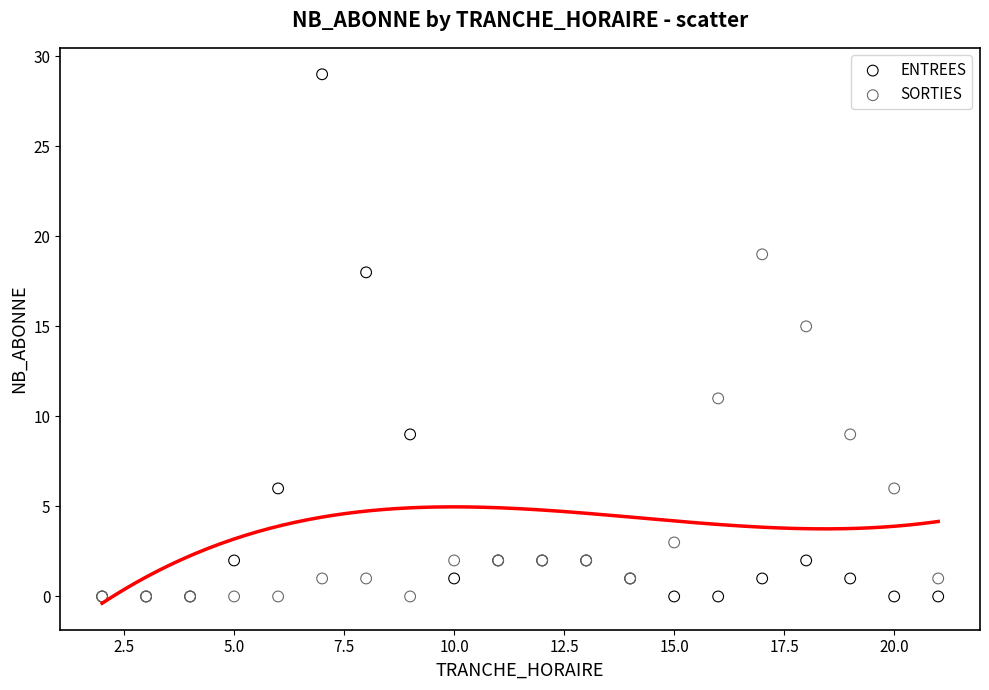

Across all series, what Y value is closest to 14?

15